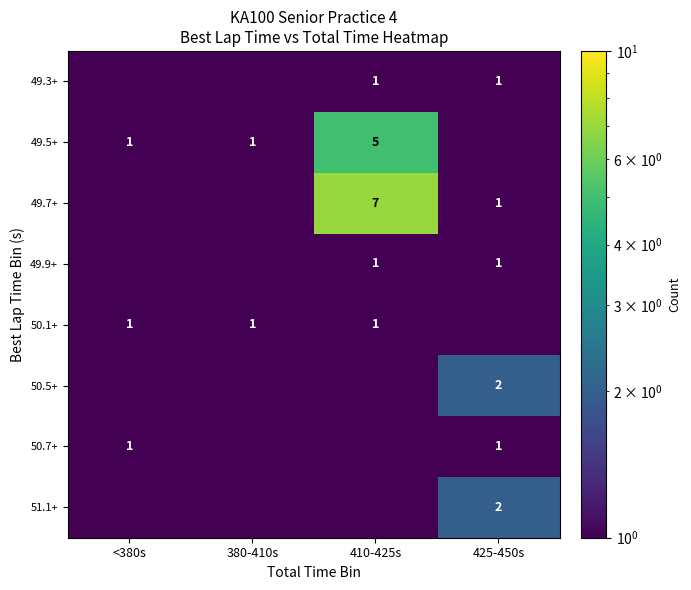

Which category has the highest value across all series?

410-425s